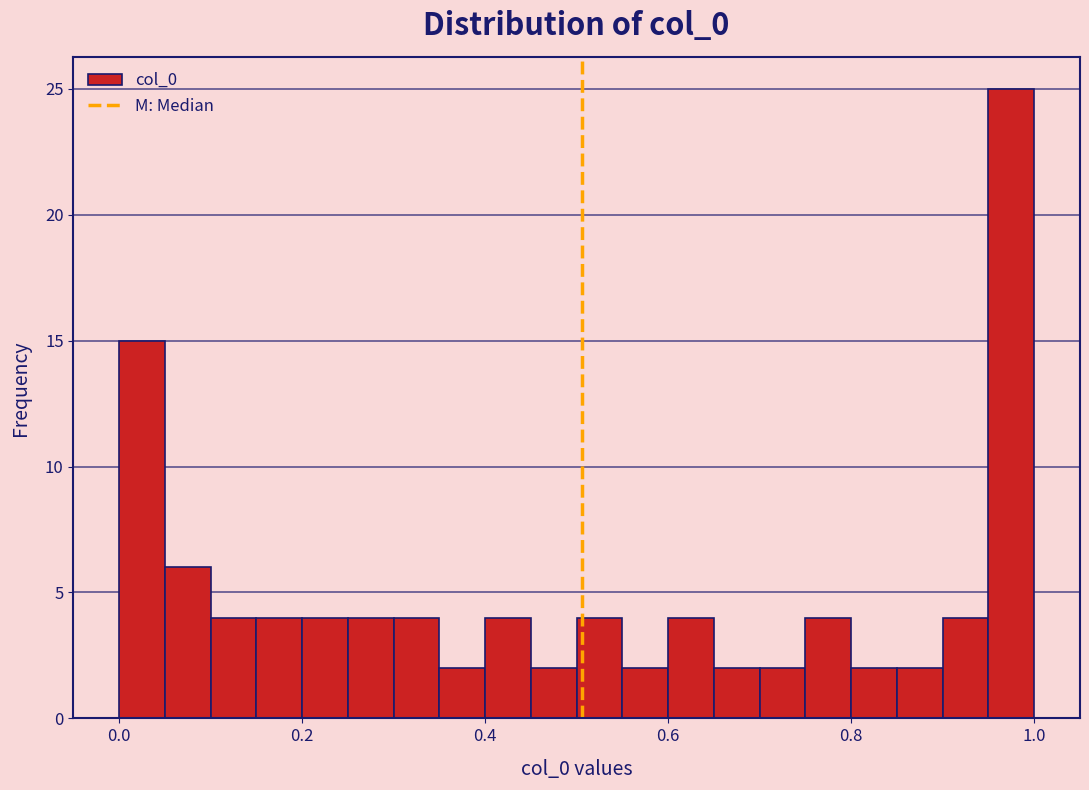

Read against the x-axis, roughly where is the centre of the tallest bar?

0.98